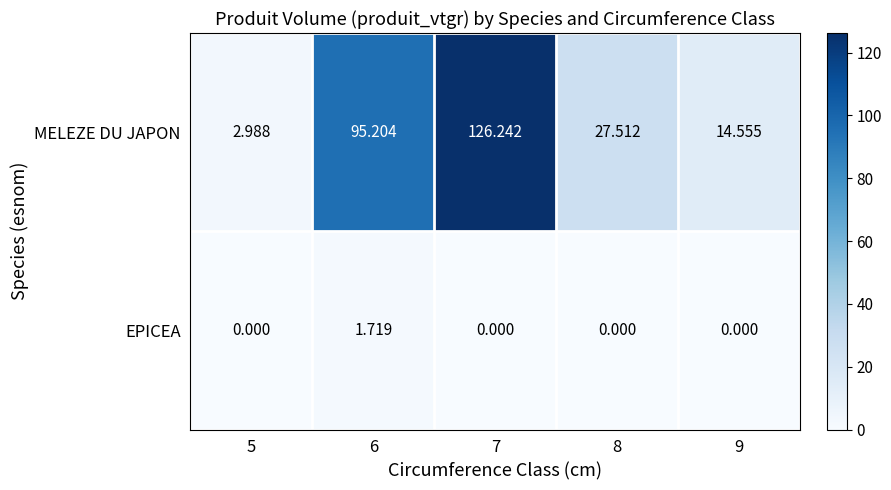

Rank the series by their average value, from highest to lowest.

MELEZE DU JAPON, EPICEA